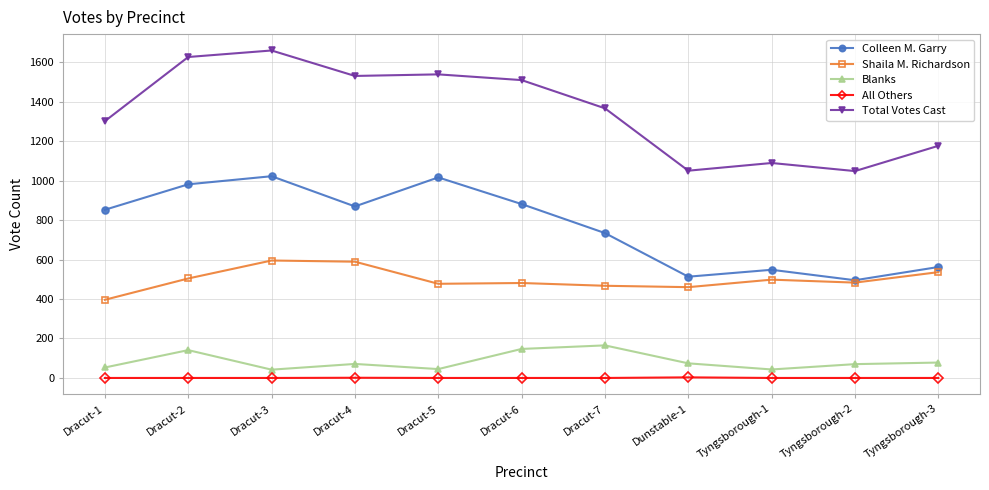

Which series has the widest spread of values?

Total Votes Cast